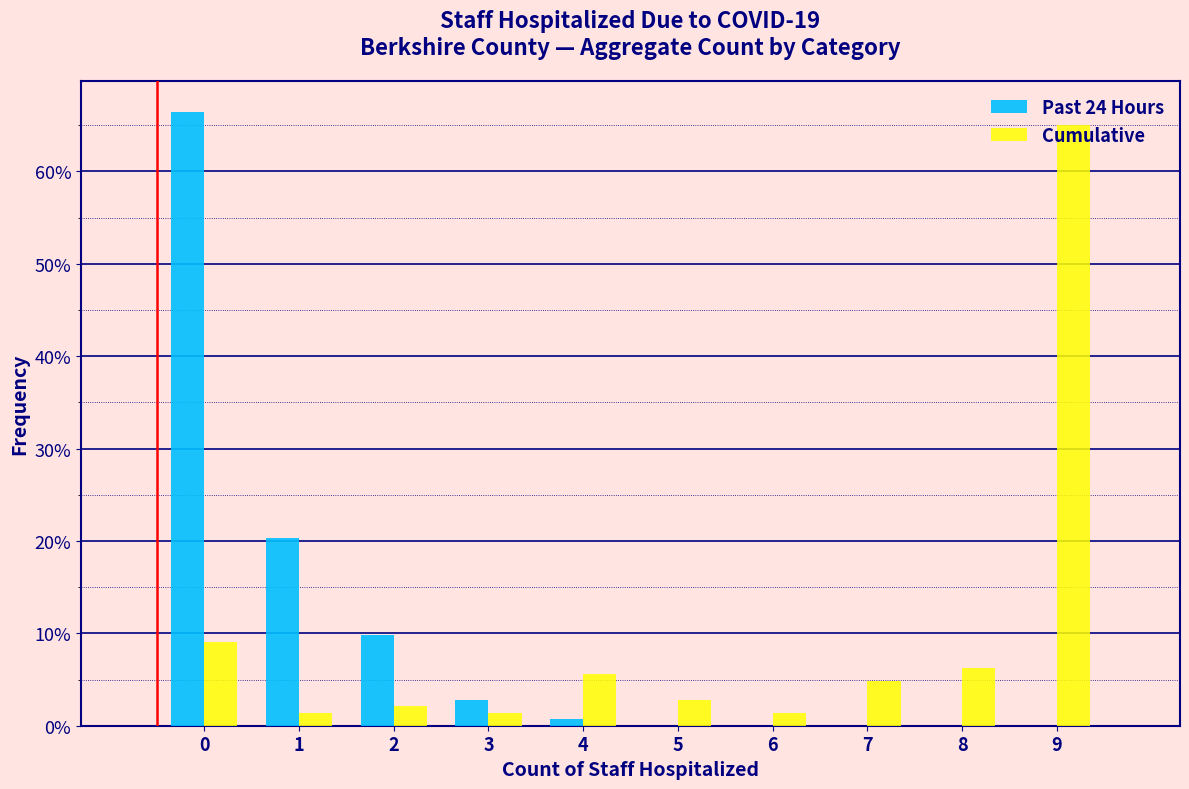

What are all the series names shown in the legend?

Past 24 Hours, Cumulative